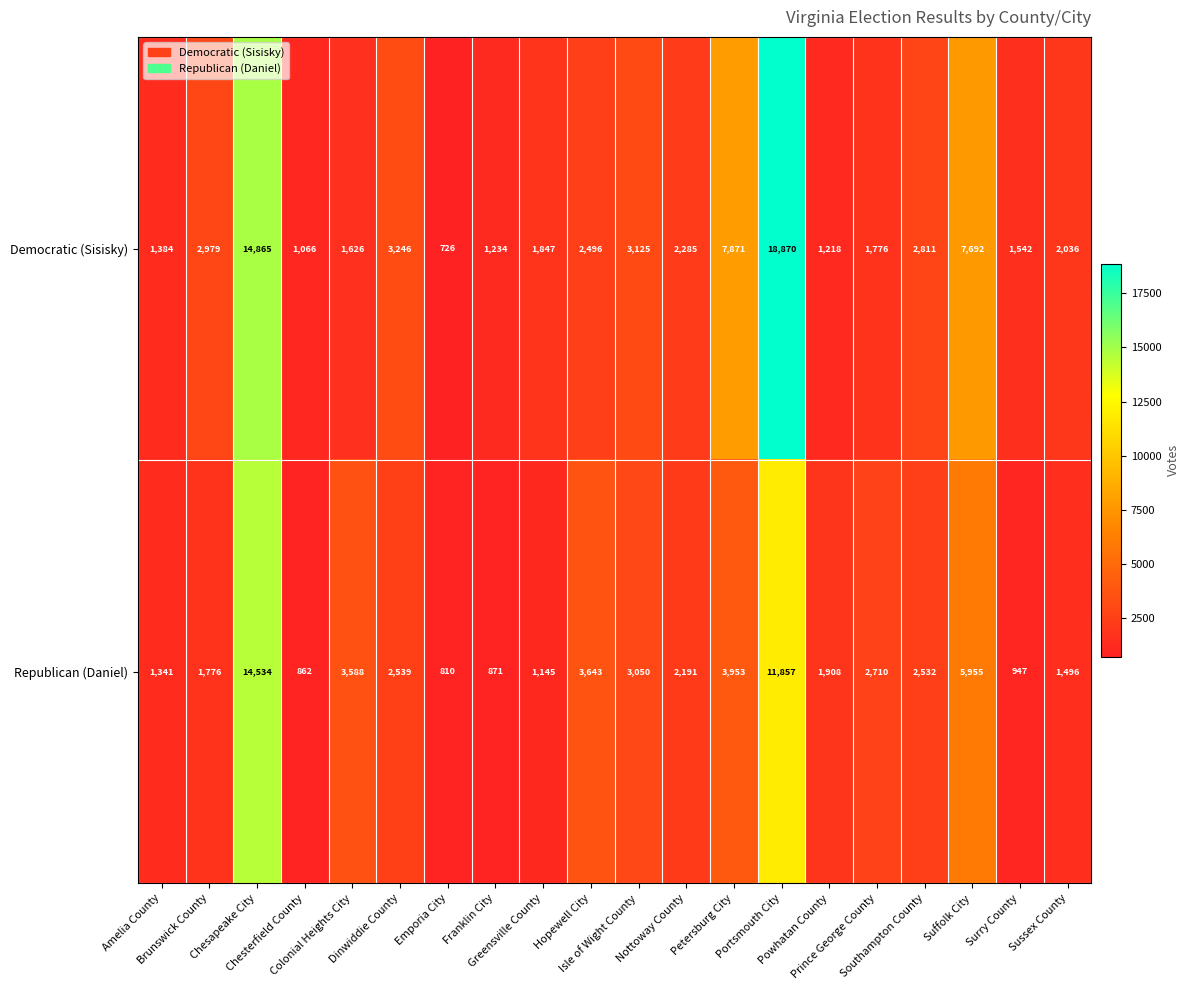

How many series are shown in this chart?

2